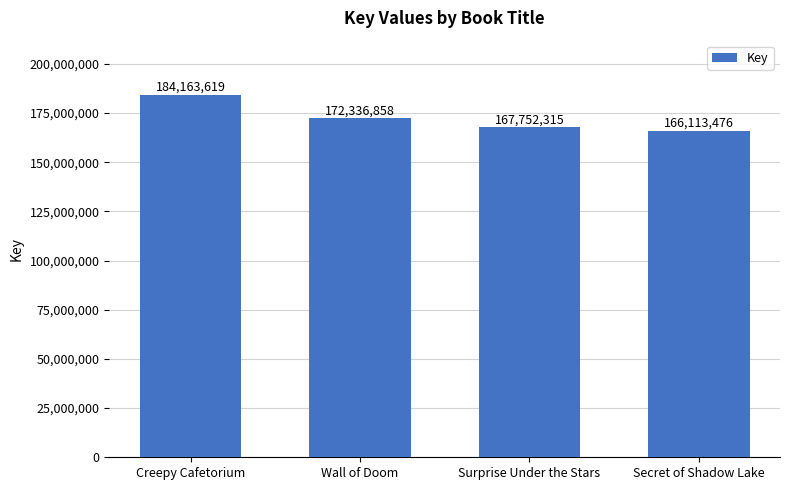

What is the approximate value at Surprise Under the Stars, to the nearest 10?

167752320